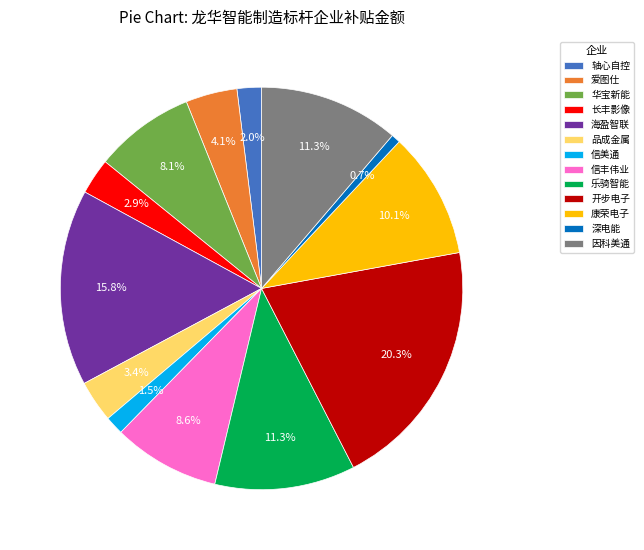

Is there a majority slice in this chart?

No